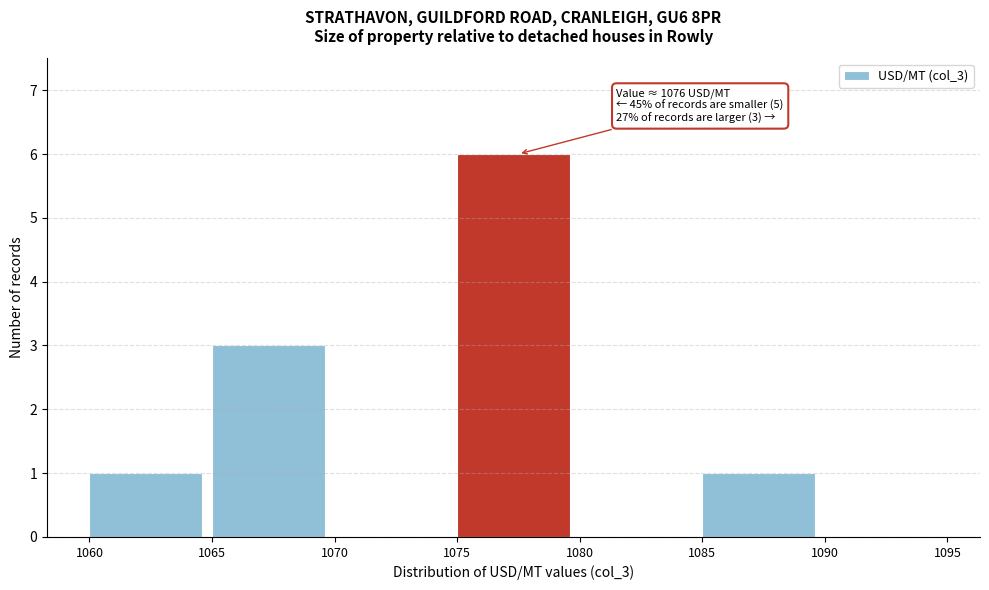

Over which range of the x-axis is the bar tallest?

1075 to 1080